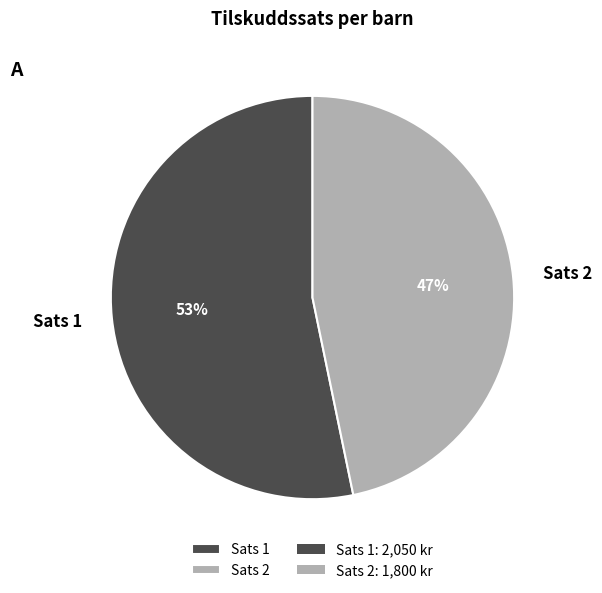

True or false: Sats 2 accounts for 47% of the total.

True